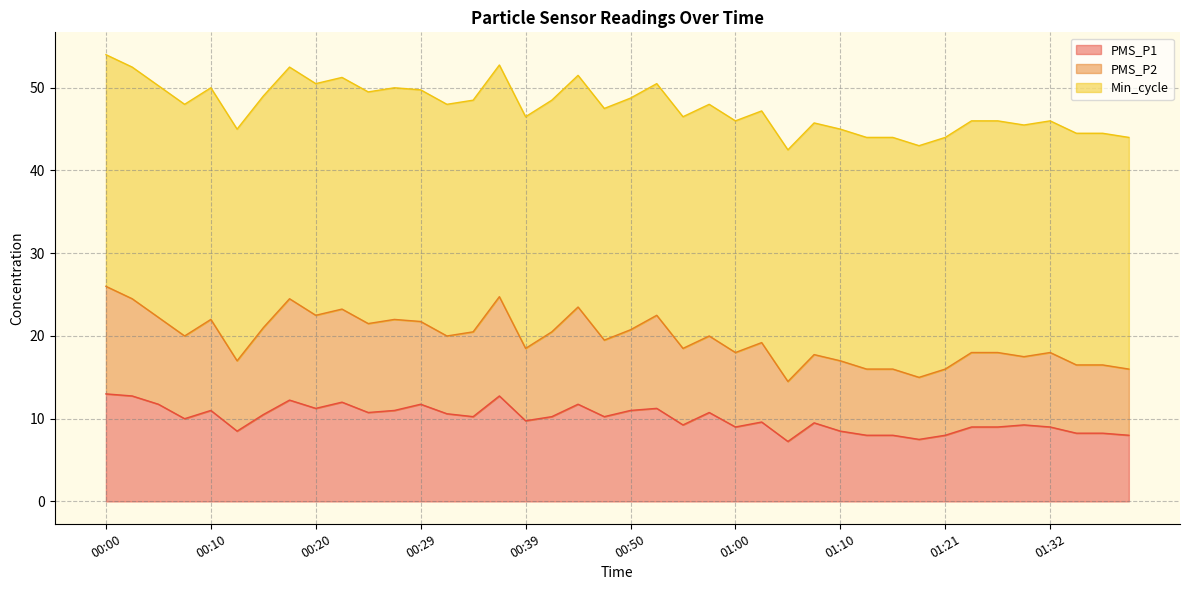

Which series has the widest spread of values?

PMS_P2